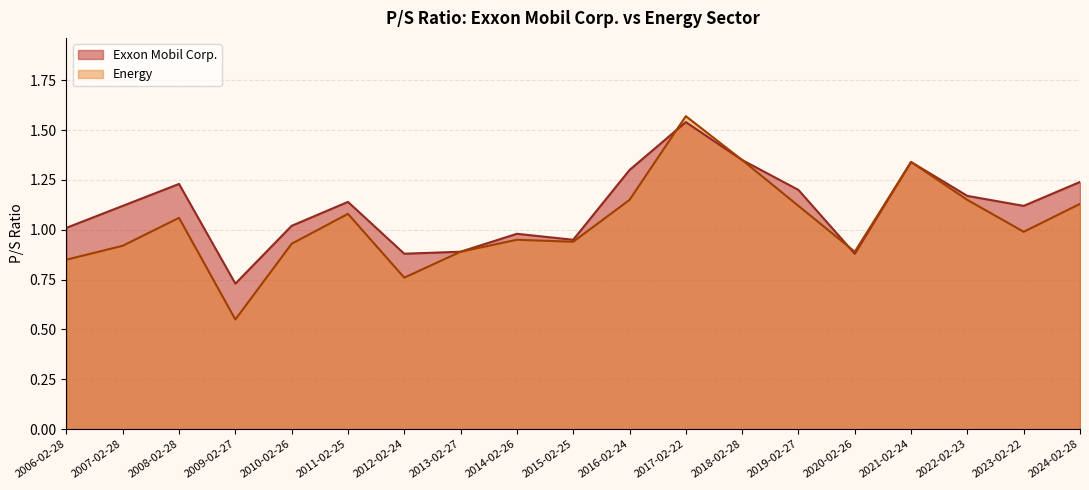

True or false: Energy and Exxon Mobil Corp. intersect in this chart.

True